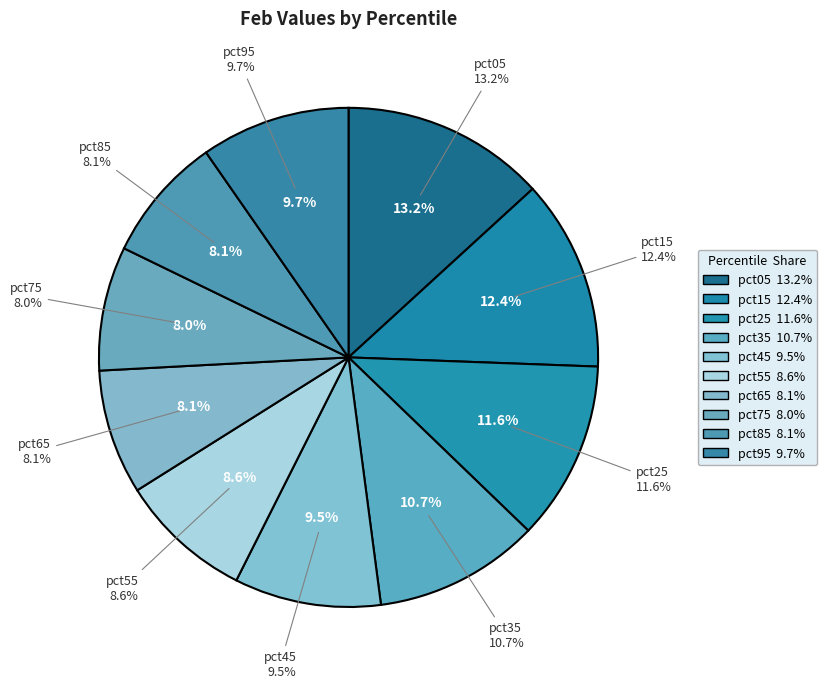

How many slices are in this pie chart?

10